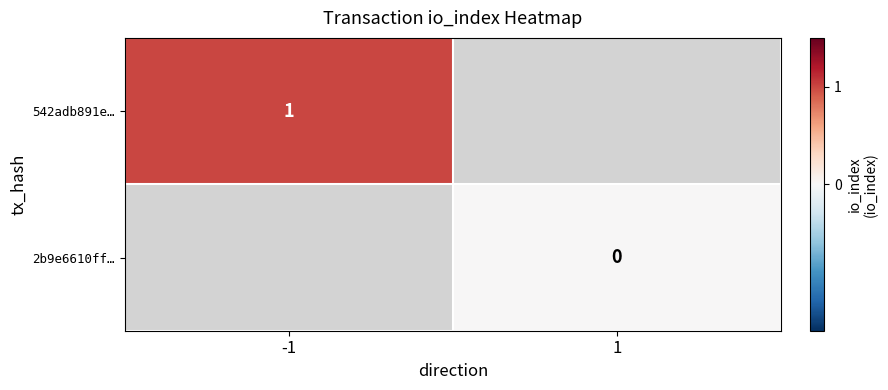

The 542adb891e… series shows 1 at -1. True or false?

True